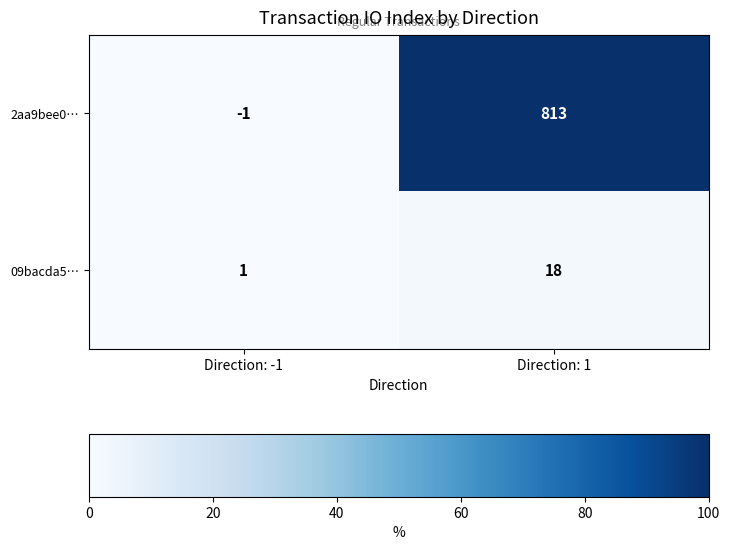

What is the average value of the 09bacda5… series?

10